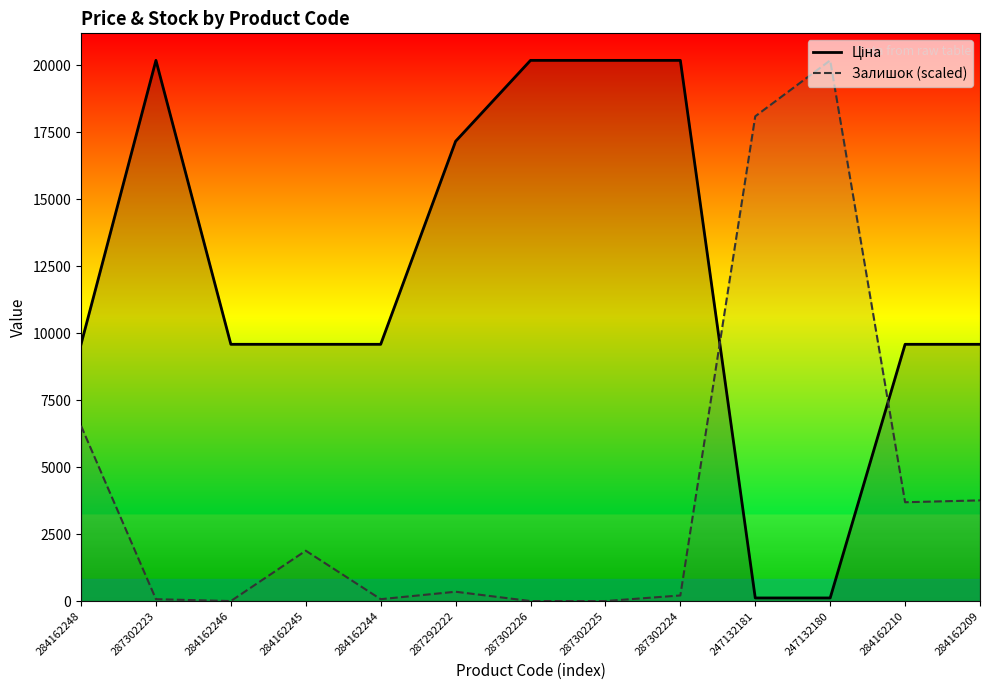

What position from the left is 284162209?

13